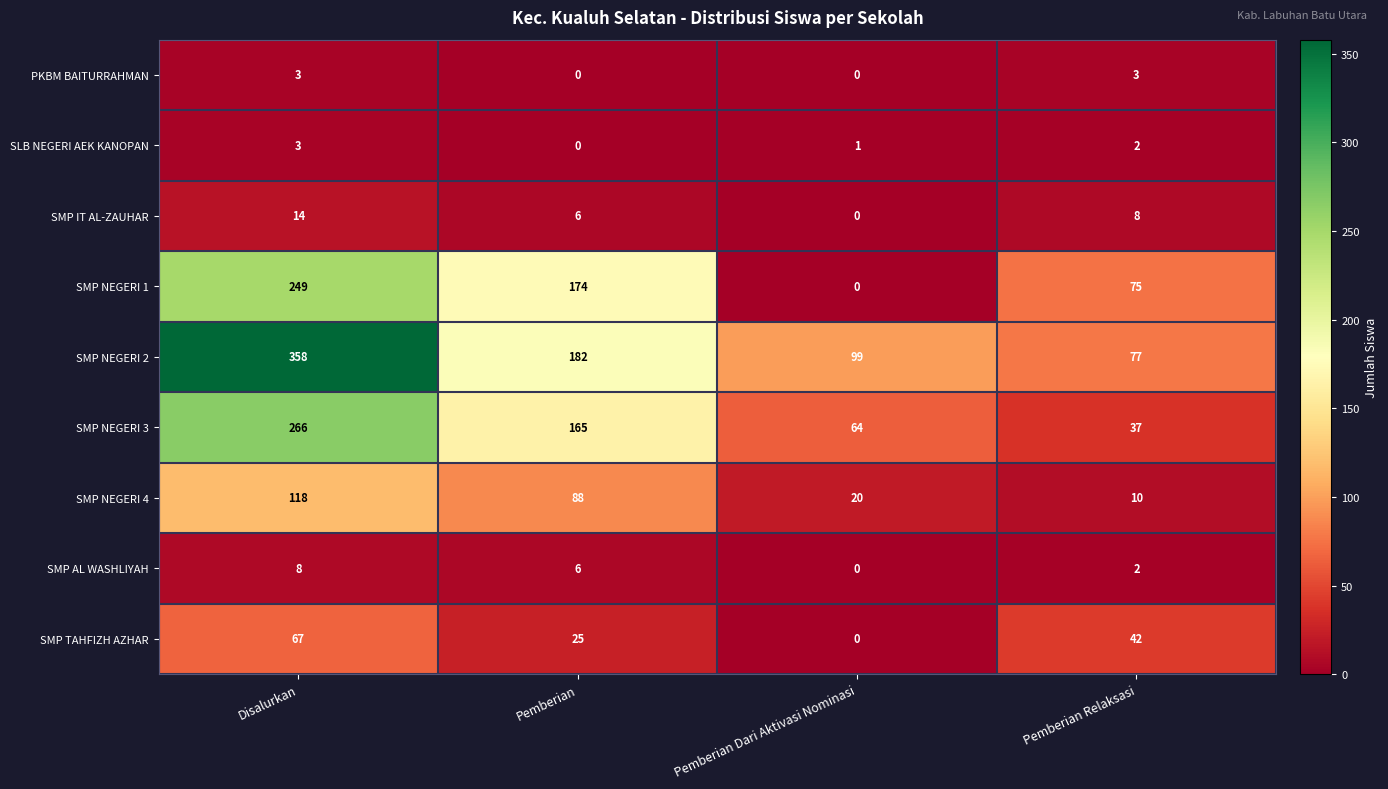

List the labels in order of SMP TAHFIZH AZHAR value, largest first.

Disalurkan, Pemberian Relaksasi, Pemberian, Pemberian Dari Aktivasi Nominasi